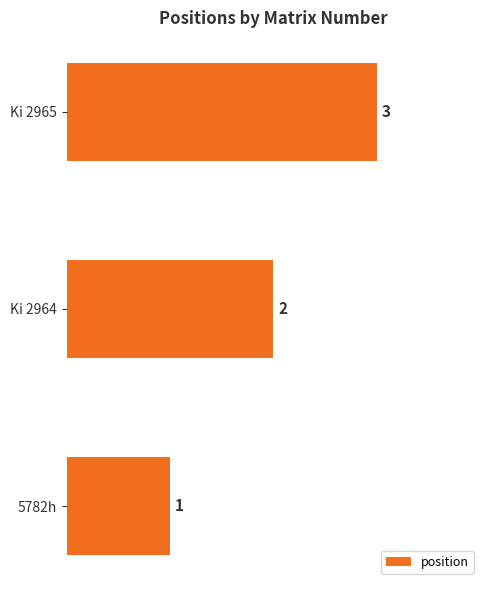

Is it true that the value at Ki 2964 is 1?

False